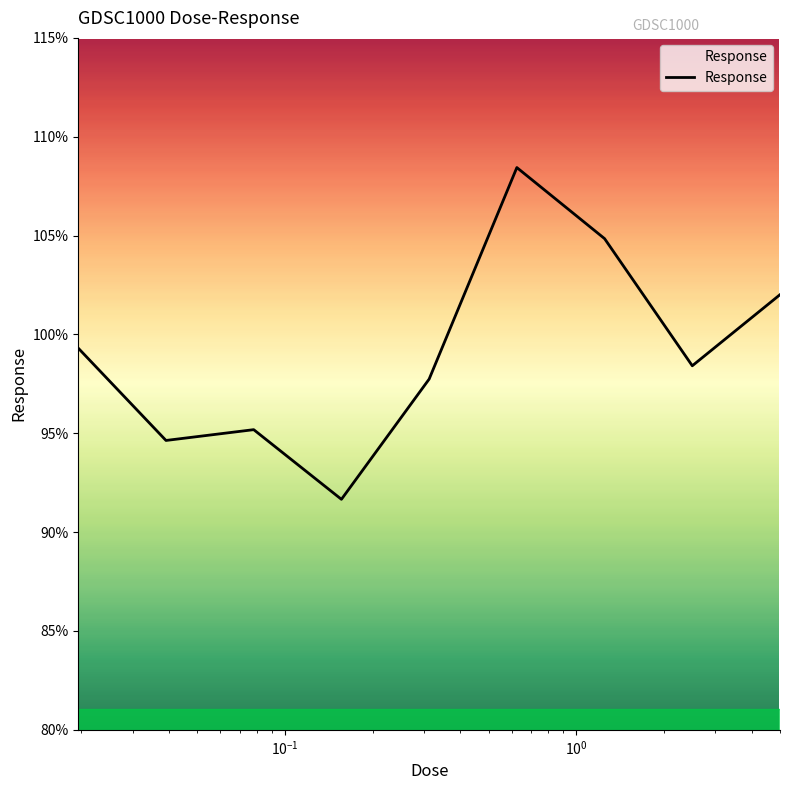

What is the difference between the maximum and minimum values?

16.8